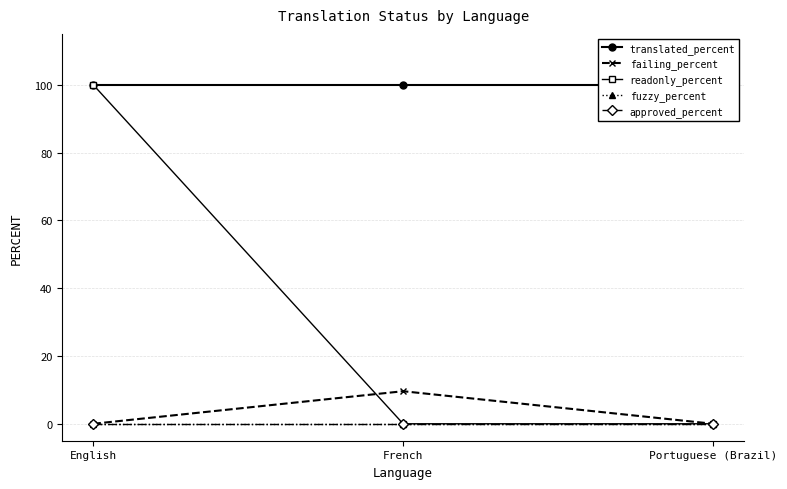

Is this an area chart (filled region under the line)?

No